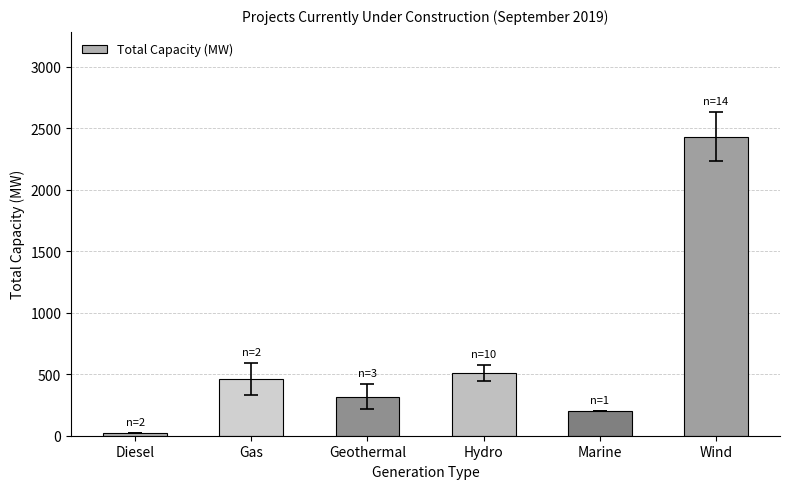

Count the number of data series in this chart.

1